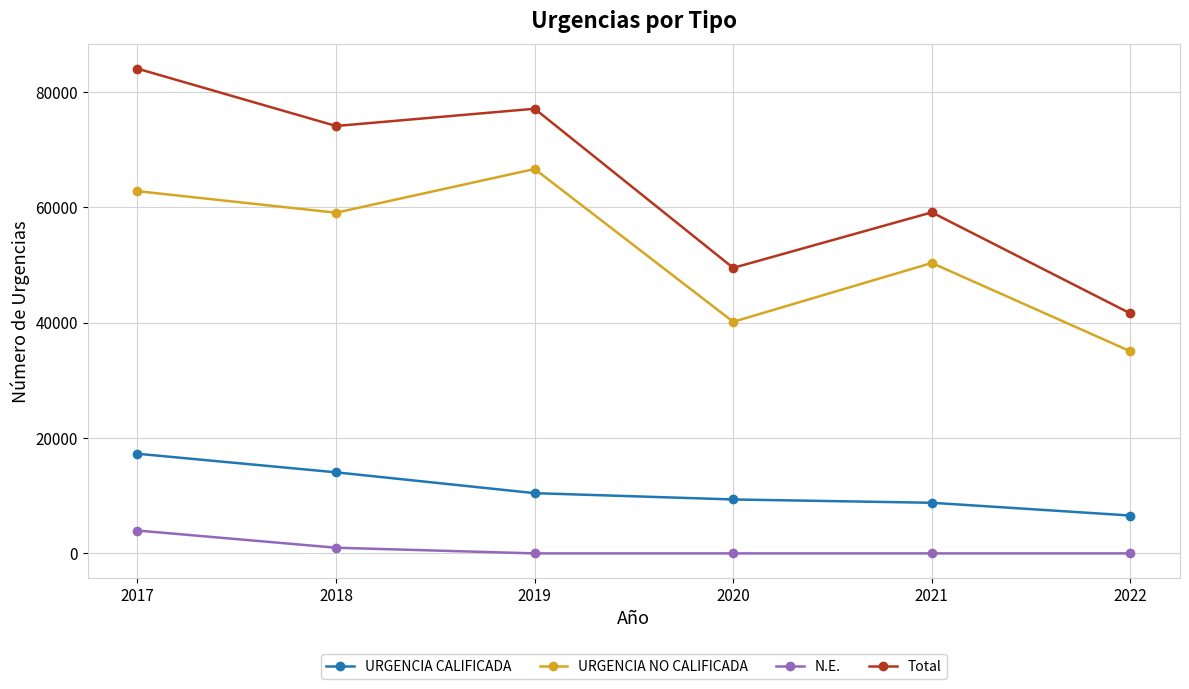

How many data points in URGENCIA CALIFICADA are less than 10445?

3